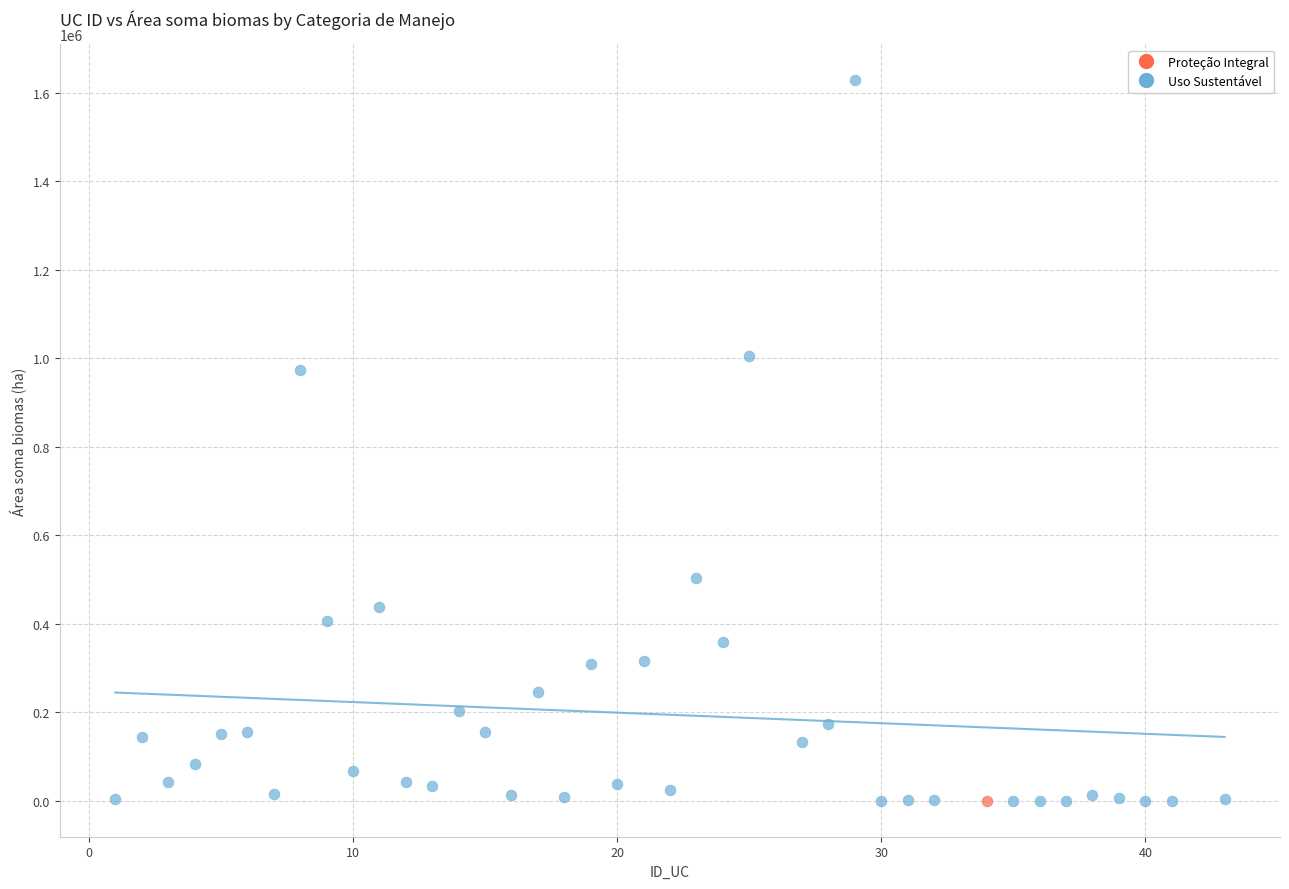

What are all the series names shown in the legend?

Proteção Integral, Uso Sustentável